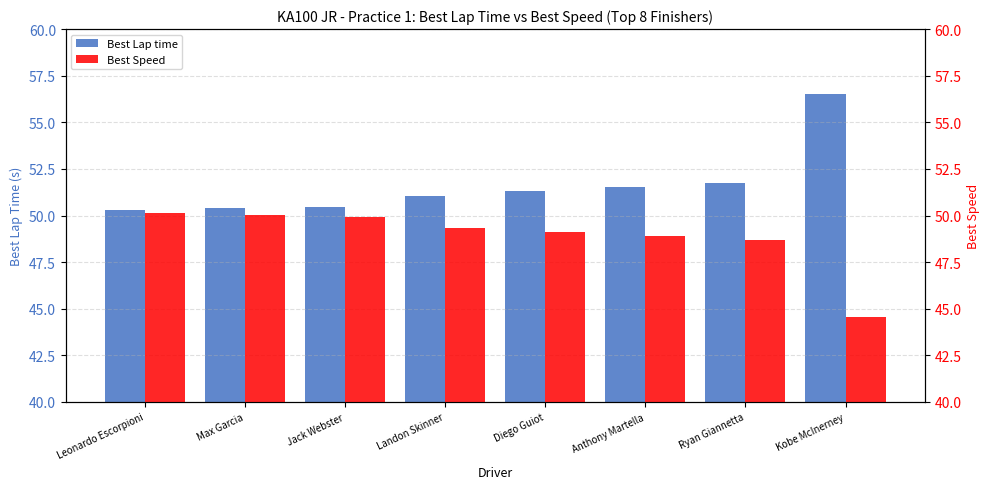

True or false: Best Lap time has a value of 16.0 at Anthony Martella.

False